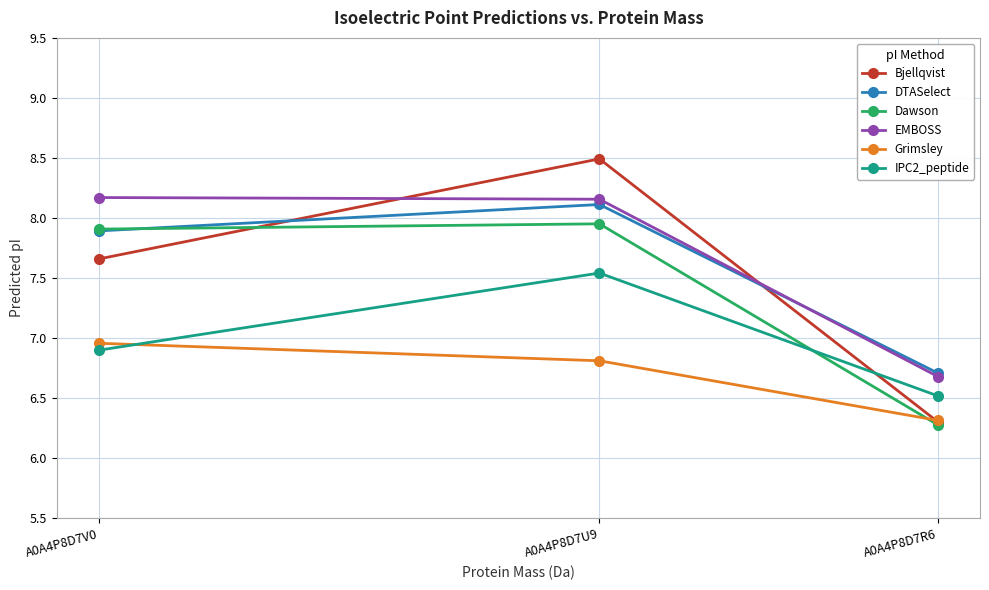

What is the label of the 1st point from the right?

A0A4P8D7R6